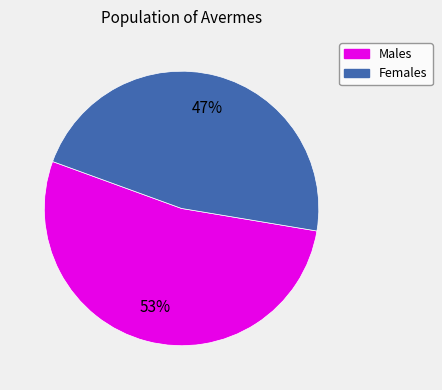

Count the number of slices in the pie.

2